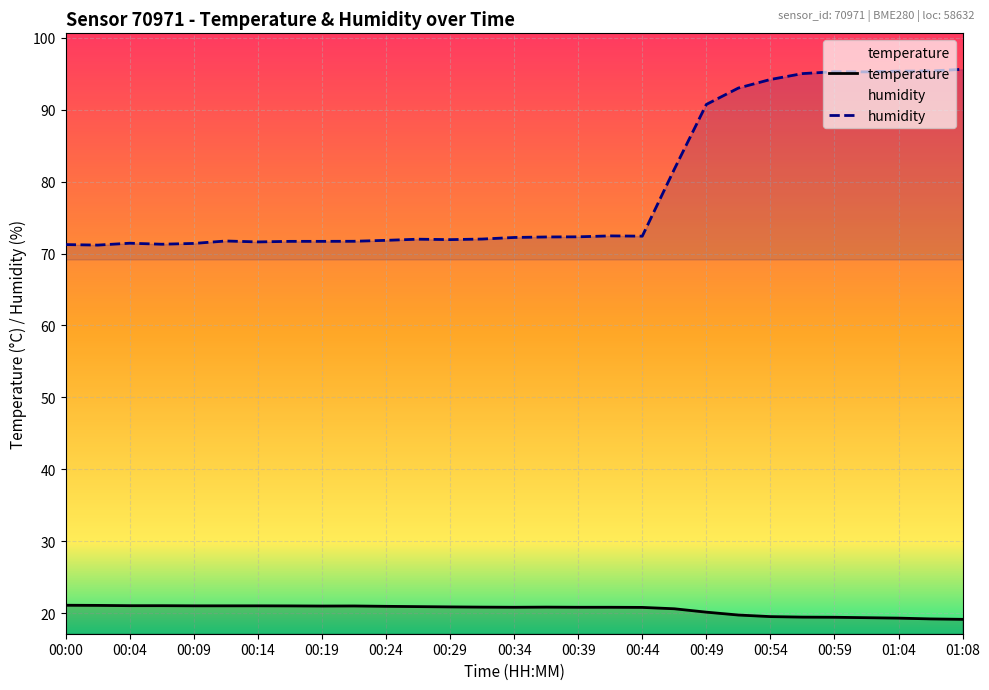

Rank the categories by humidity value from lowest to highest.

00:02, 00:00, 00:07, 00:09, 00:04, 00:14, 00:17, 00:19, 00:21, 00:12, 00:24, 00:29, 00:26, 00:31, 00:34, 00:36, 00:39, 00:44, 00:41, 00:46, 00:49, 00:51, 00:54, 00:56, 01:01, 00:59, 01:04, 01:06, 01:08